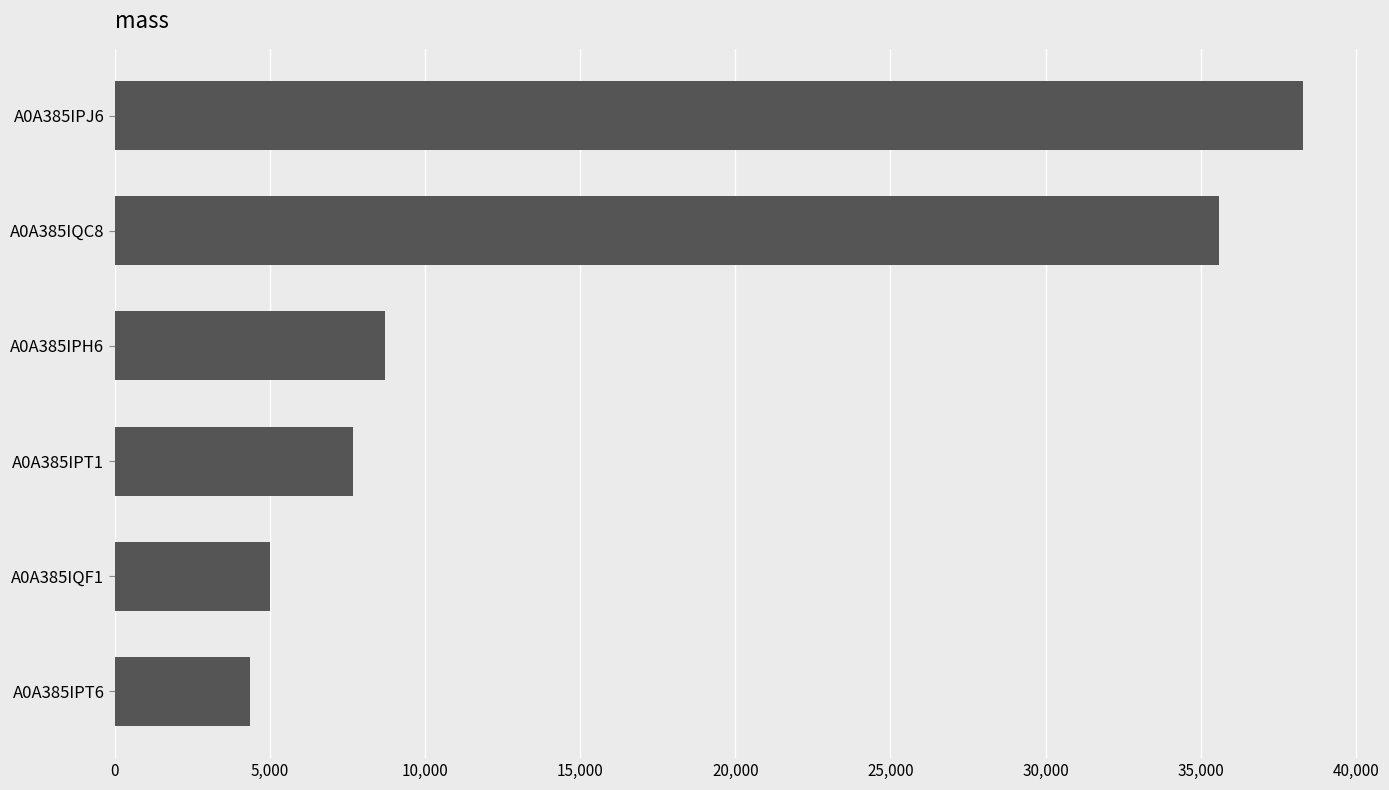

What is the maximum value shown in the chart?

38283.5